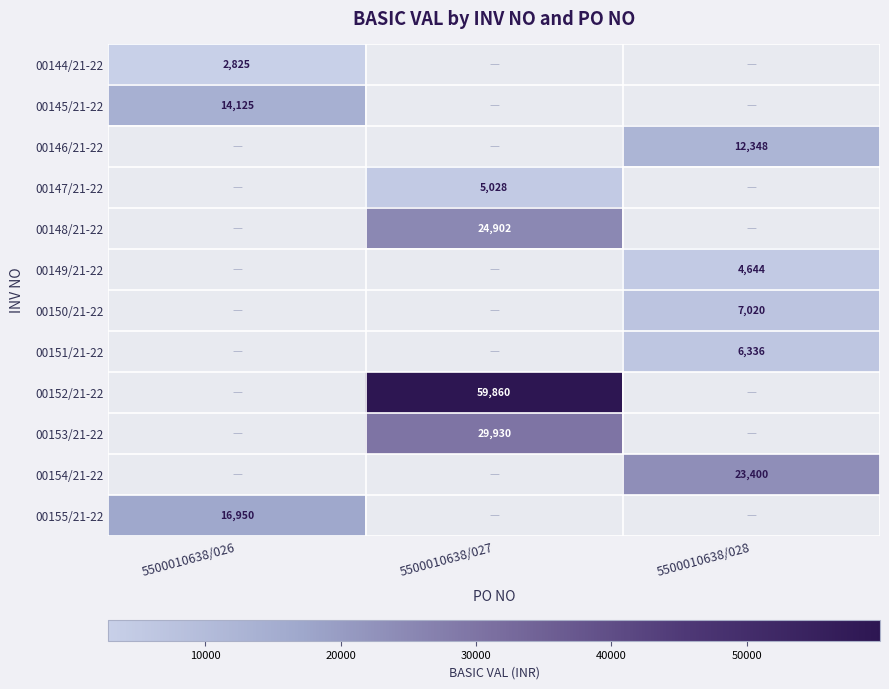

True or false: 00145/21-22 has a value of 8962 at 5500010638/026.

False